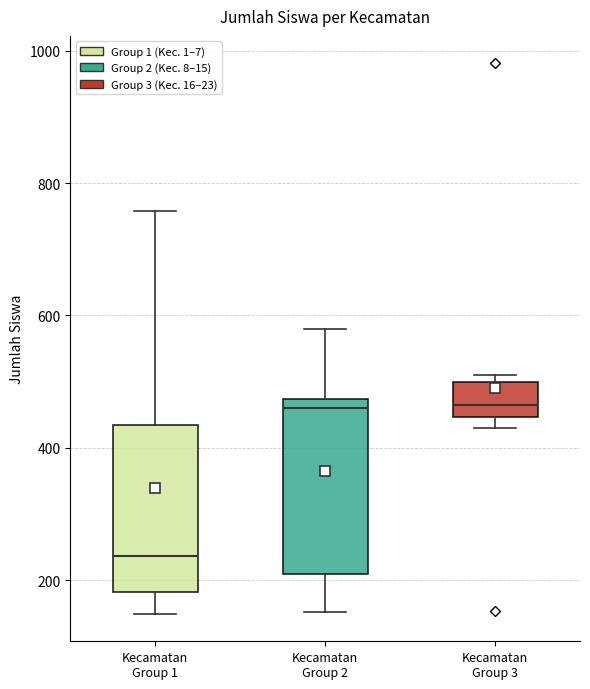

Reading left to right, transcribe this box plot: for each box, give where its median line is, the range the box spans, and where its two whiskers end, as read against the y-axis. The values are not printed on the chart, so give them approximately, as read against the axis.

Kecamatan Group 1: median 240, box 180 to 440, whiskers 140 to 760
Kecamatan Group 2: median 460, box 200 to 480, whiskers 160 to 580
Kecamatan Group 3: median 460, box 440 to 500, whiskers 440 (just below the box's lower edge) to 520